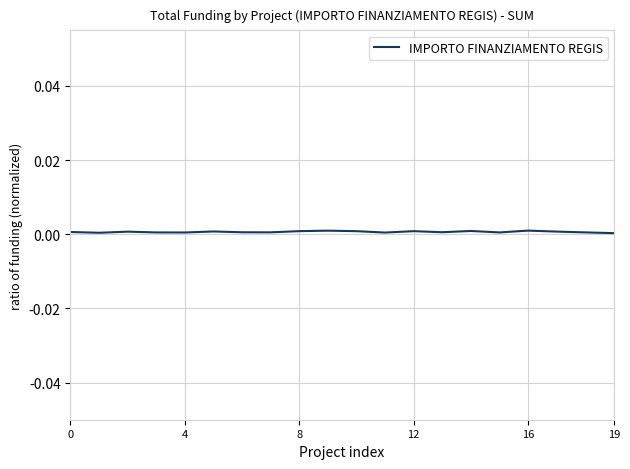

At which category does the chart reach its minimum across all series?

19